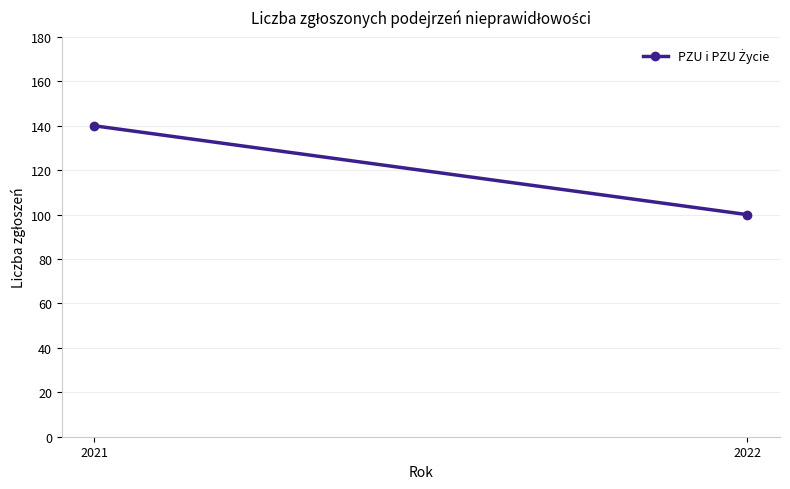

Which category has the highest value across all series?

2021